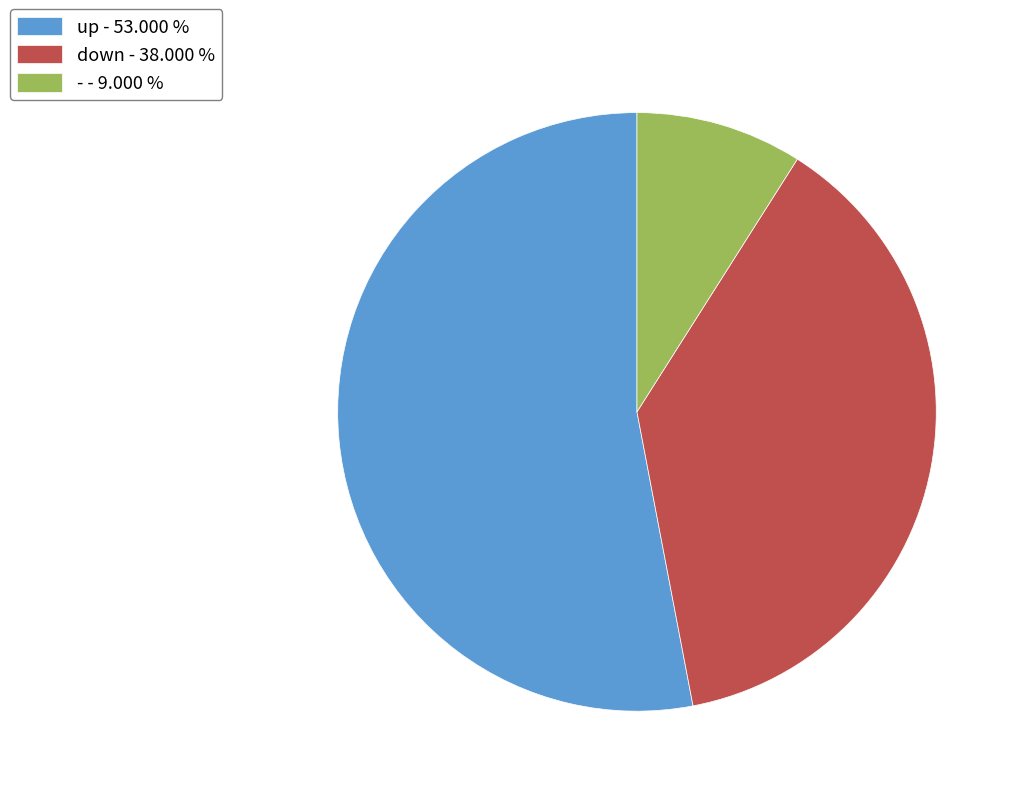

How many slices are in this pie chart?

3